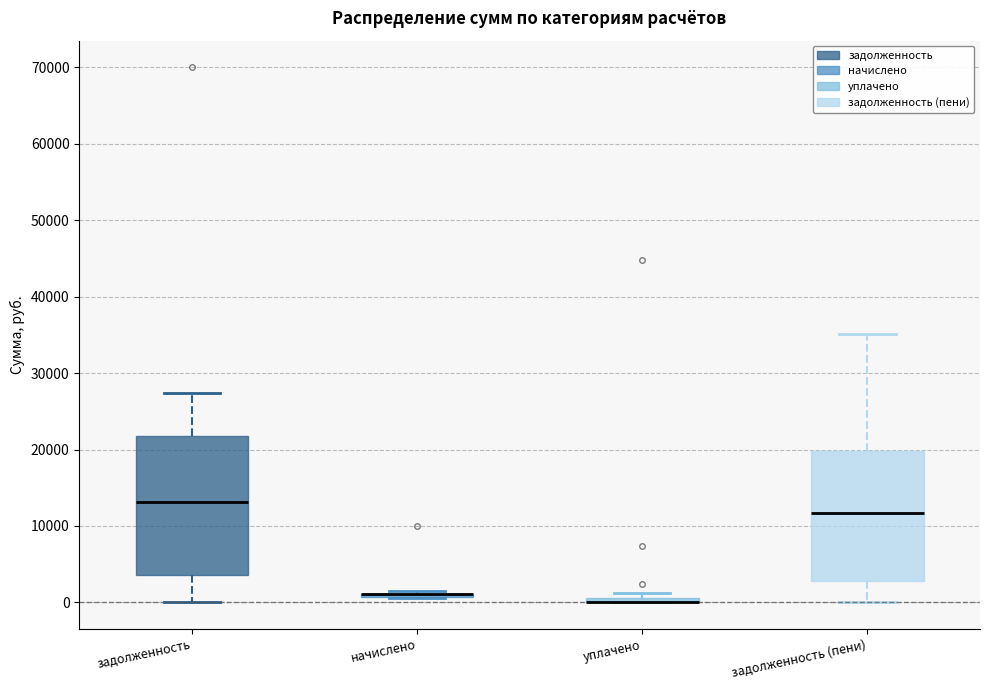

Which box is the tallest, from its lower edge to its upper edge?

задолженность